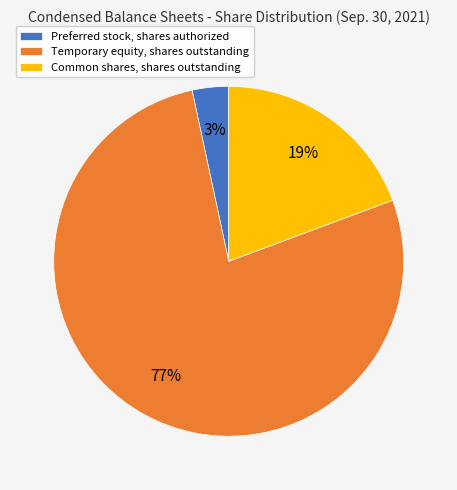

Which has a higher value, Preferred stock, shares authorized or Temporary equity, shares outstanding?

Temporary equity, shares outstanding